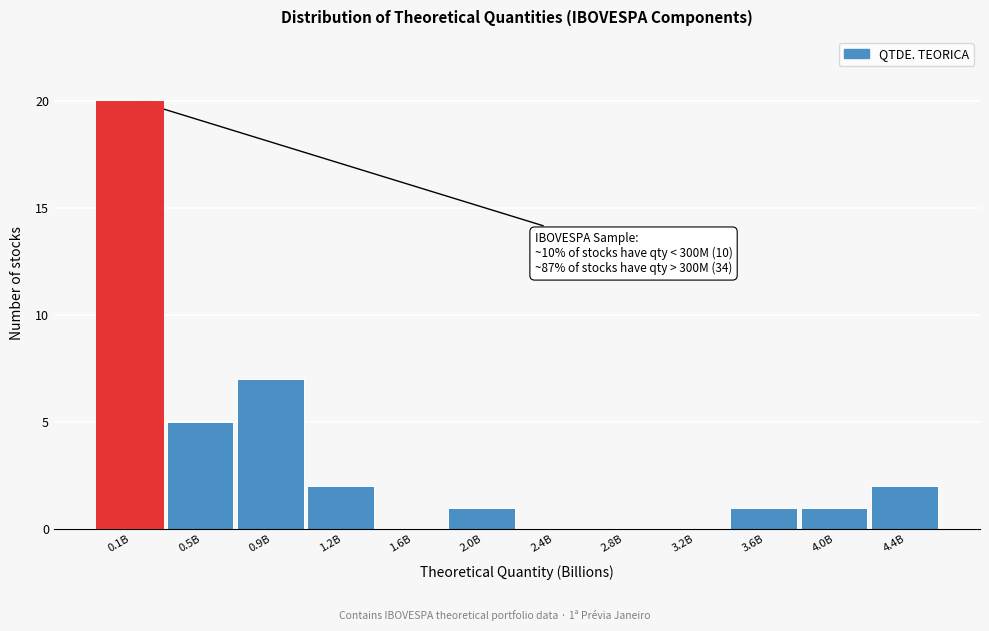

Reading left to right, transcribe all the data shown in this chart.

0.1B=20	0.5B=5	0.9B=7	1.2B=2	1.6B=0	2.0B=1	2.4B=0	2.8B=0	3.2B=0	3.6B=1	4.0B=1	4.4B=2